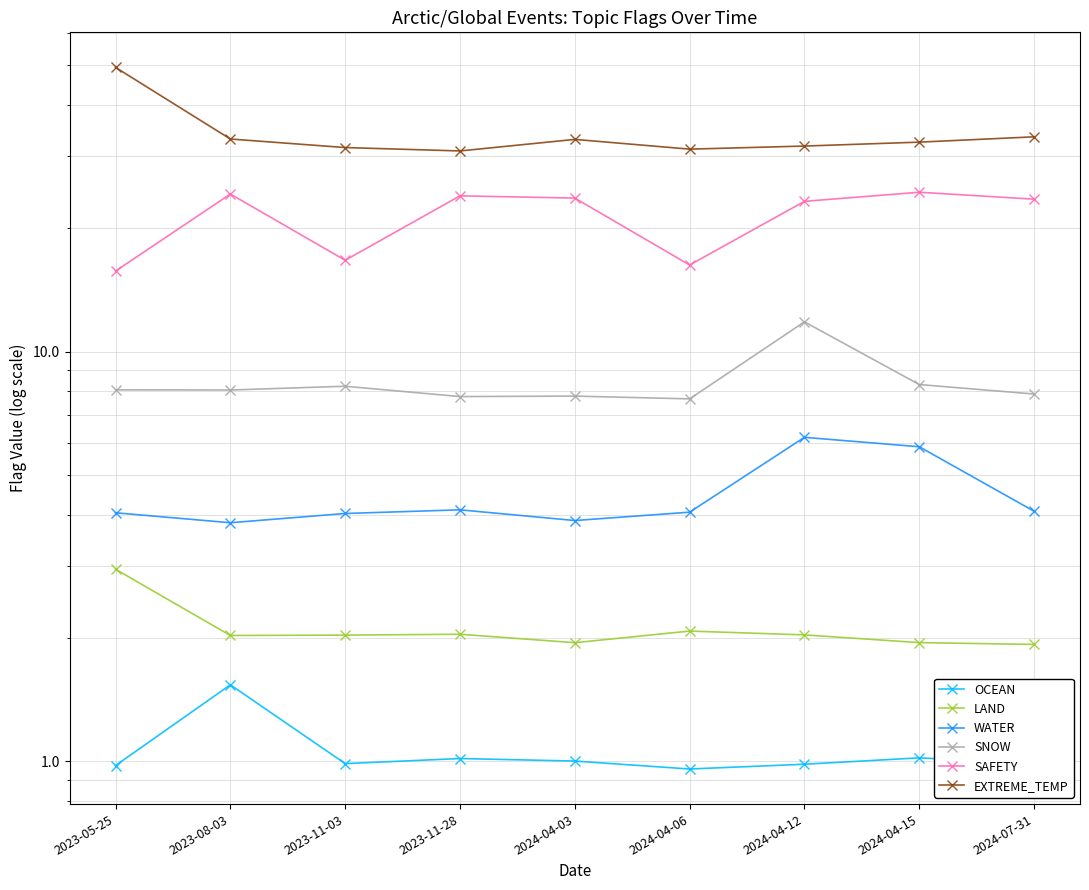

Between 2024-04-12 and 2023-11-03, which is larger?

2023-11-03